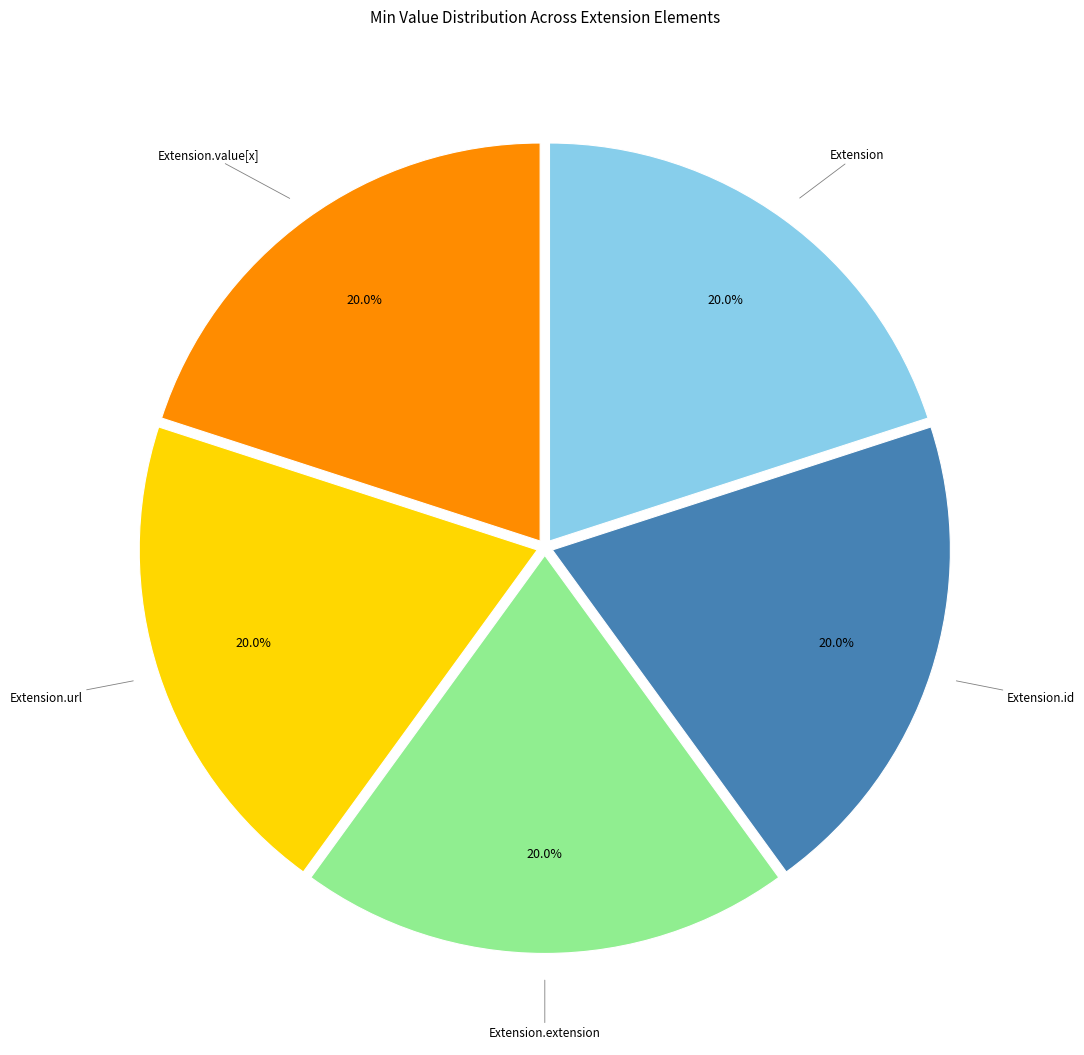

Does any single category account for the majority?

No